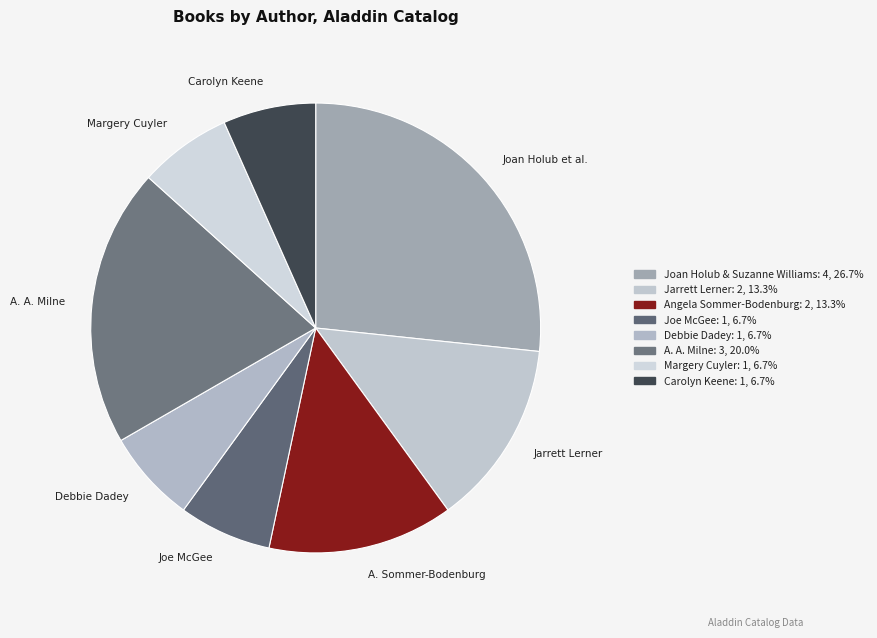

To the nearest percent, what is the difference between the largest and smallest slice percentages?

20%